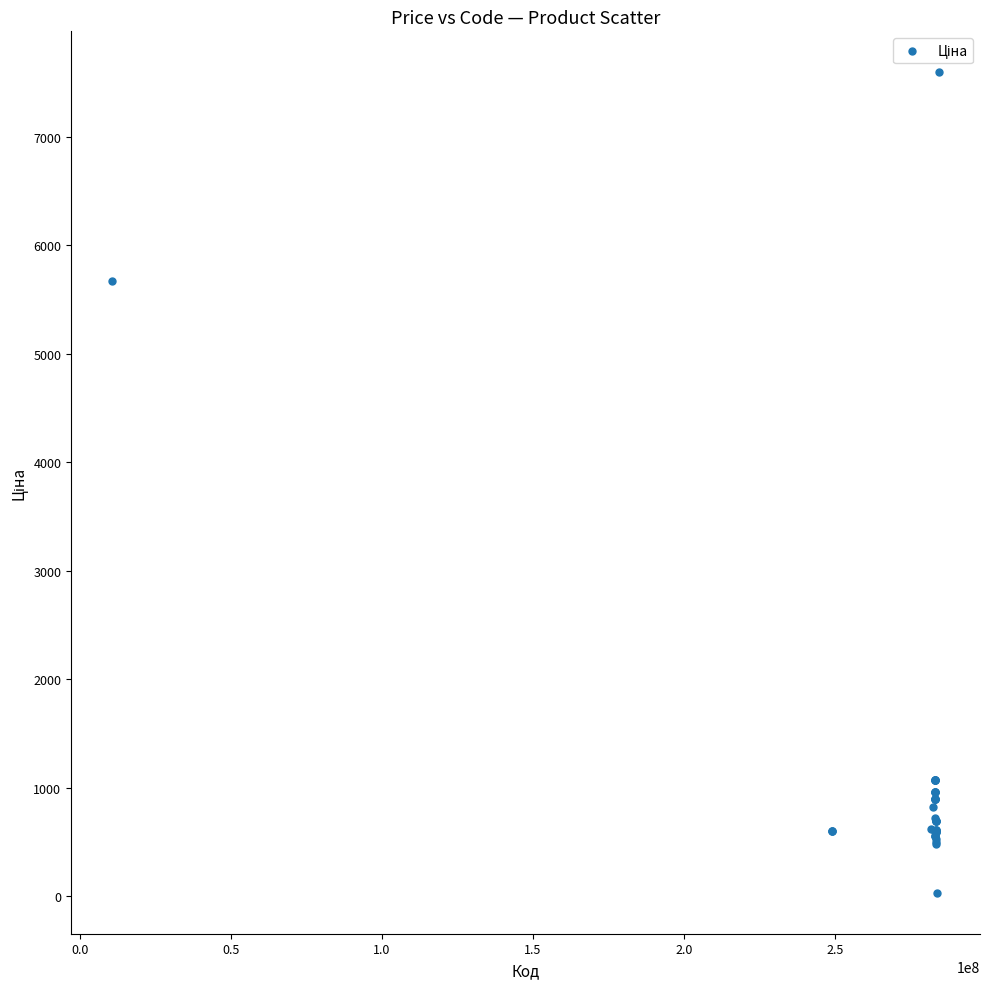

What Y value in the scatter plot is closest to 3814?

5673.8